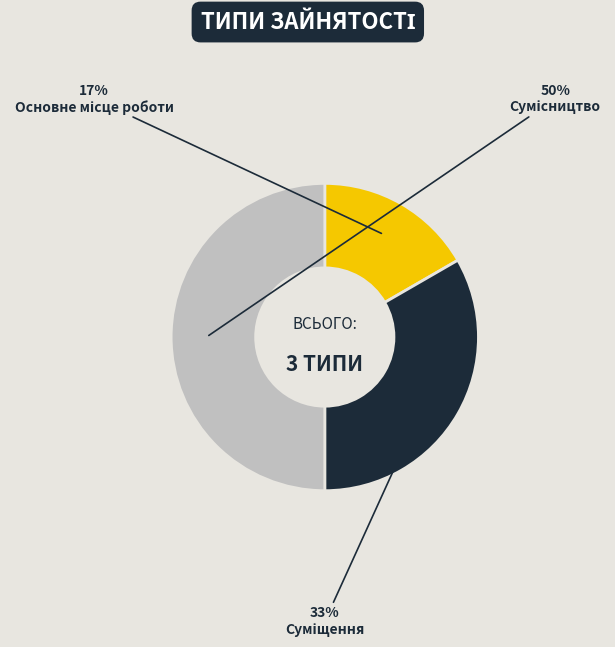

How many segments does this pie chart have?

3